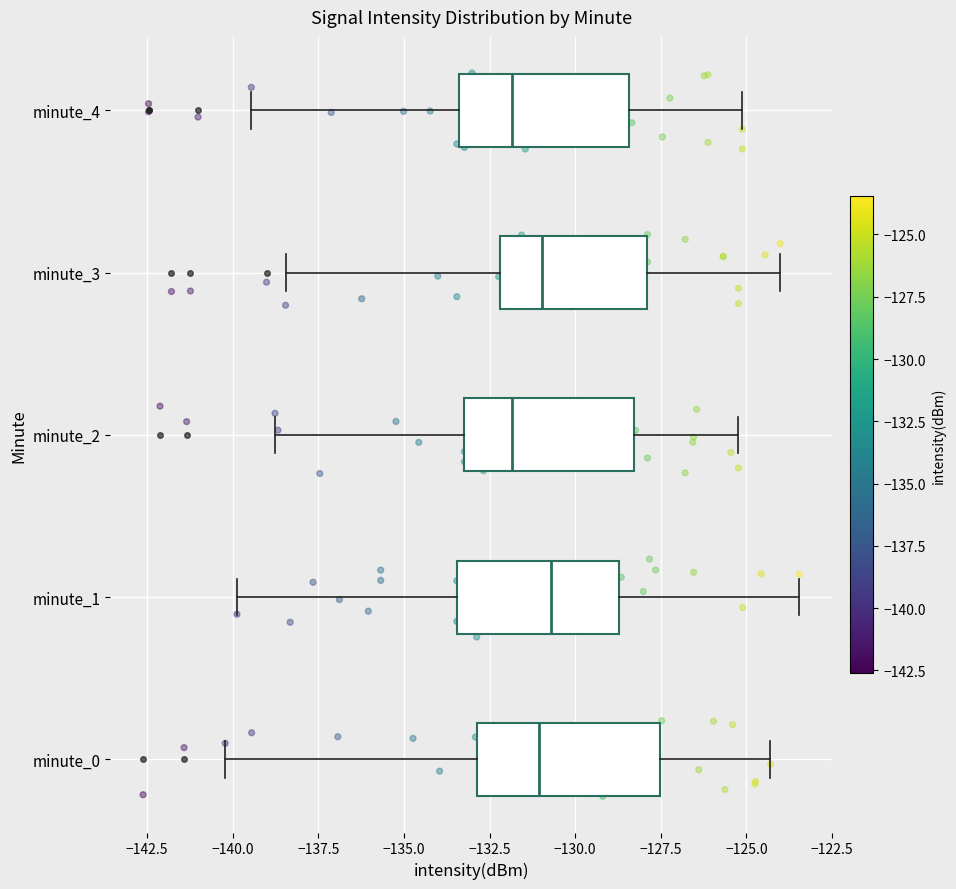

Reading bottom to top, transcribe this box plot: for each box, give where its median line is, the range the box spans, and where its two whiskers end, as read against the x-axis. The values are not printed on the chart, so give them approximately, as read against the axis.

minute_0: median -131.0, box -133.0 to -127.5, whiskers -140.0 to -124.5
minute_1: median -130.5, box -133.5 to -128.5, whiskers -140.0 to -123.5
minute_2: median -132.0, box -133.0 to -128.5, whiskers -139.0 to -125.0
minute_3: median -131.0, box -132.0 to -128.0, whiskers -138.5 to -124.0
minute_4: median -132.0, box -133.5 to -128.5, whiskers -139.5 to -125.0